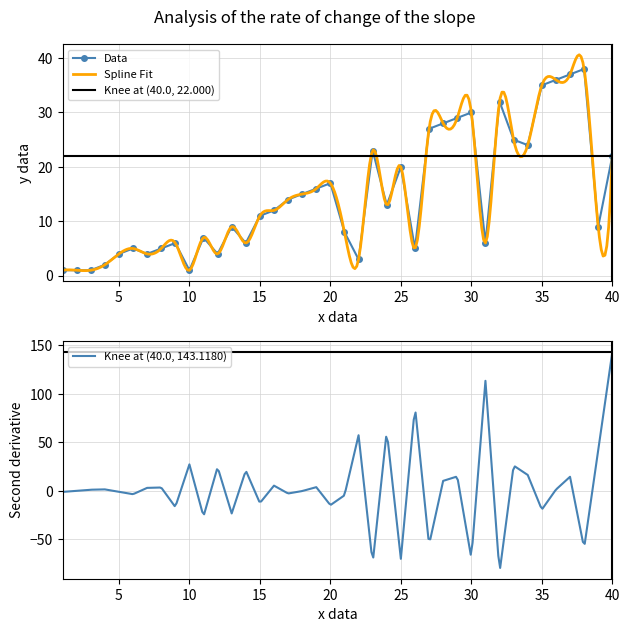

True or false: the data shows 60 at 37.

False